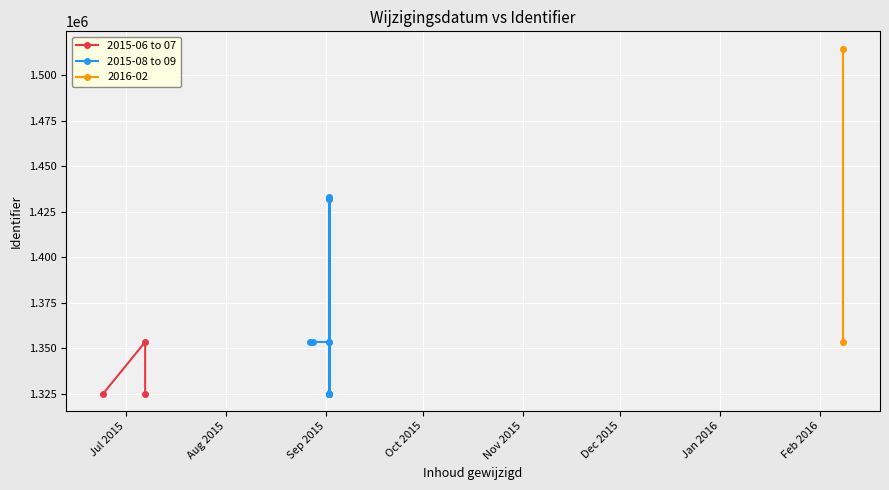

The value at 2015-08-28 is 1353413. True or false?

True